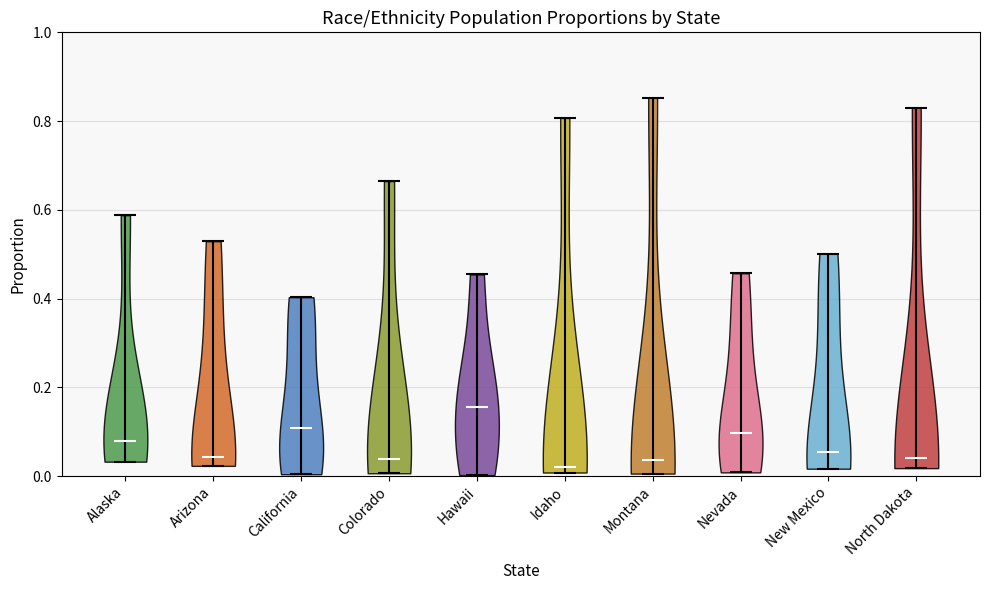

Reading left to right, read every violin against the y-axis: where its median line is, and the lowest and highest points it reaches. The values are not printed on the chart, so give them approximately, as read against the axis.

Alaska: median line 0.08, lowest point 0.04, highest point 0.58
Arizona: median line 0.04, lowest point 0.02, highest point 0.52
California: median line 0.10, lowest point 0.00, highest point 0.40
Colorado: median line 0.04, lowest point 0.00, highest point 0.66
Hawaii: median line 0.16, lowest point 0.00, highest point 0.46
Idaho: median line 0.02, lowest point 0.00, highest point 0.80
Montana: median line 0.04, lowest point 0.00, highest point 0.86
Nevada: median line 0.10, lowest point 0.00, highest point 0.46
New Mexico: median line 0.06, lowest point 0.02, highest point 0.50
North Dakota: median line 0.04, lowest point 0.02, highest point 0.84